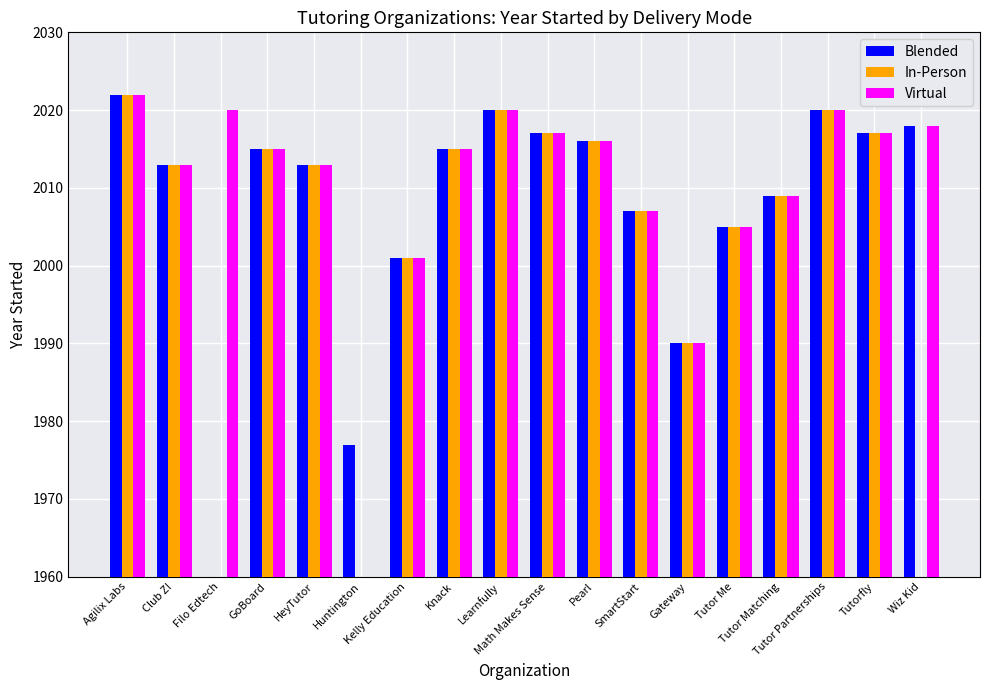

At which label does In-Person first exceed 2013?

Agilix Labs